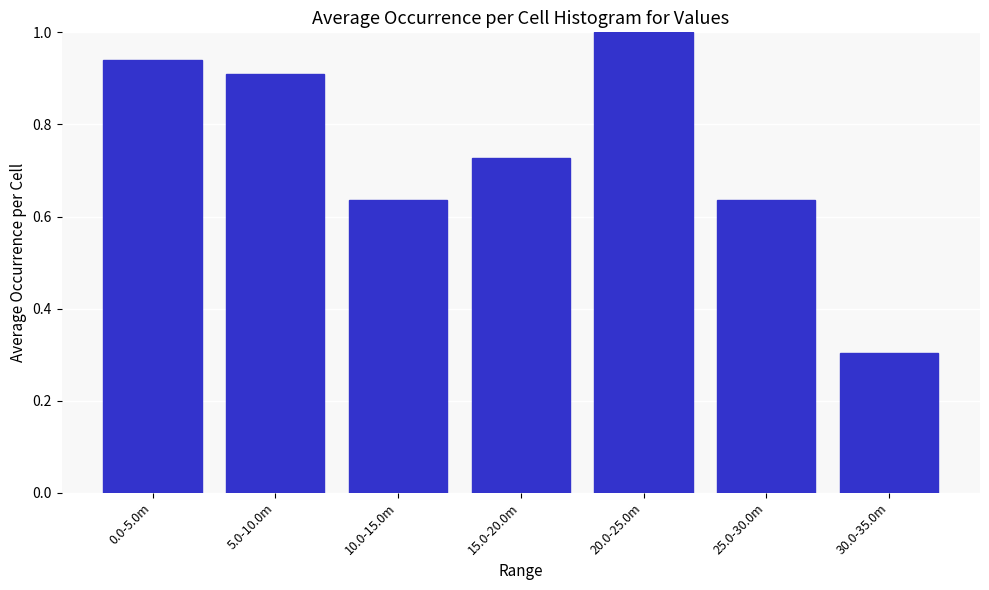

What is the label of the 1st bar from the left?

0.0-5.0m